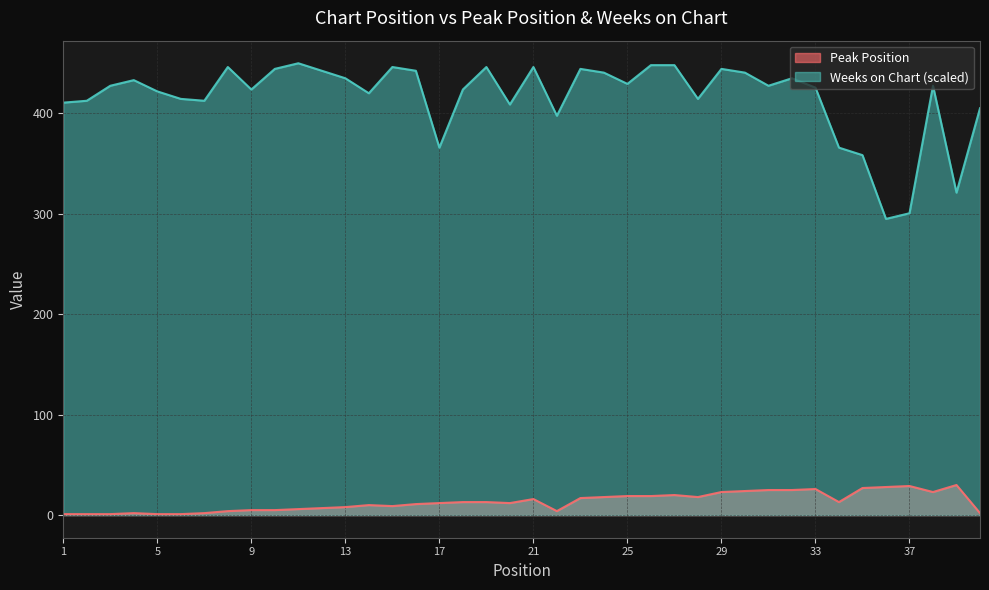

Between 6 and 22, which series saw the biggest shift?

Weeks on Chart